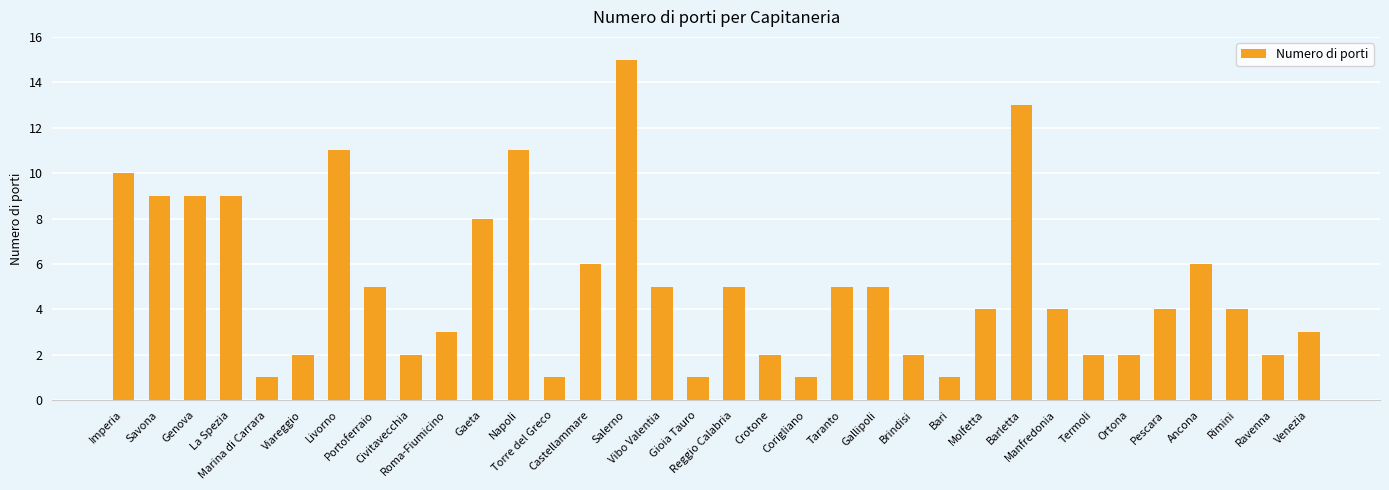

What is the ratio of the value at Salerno to the value at Venezia?

5.0